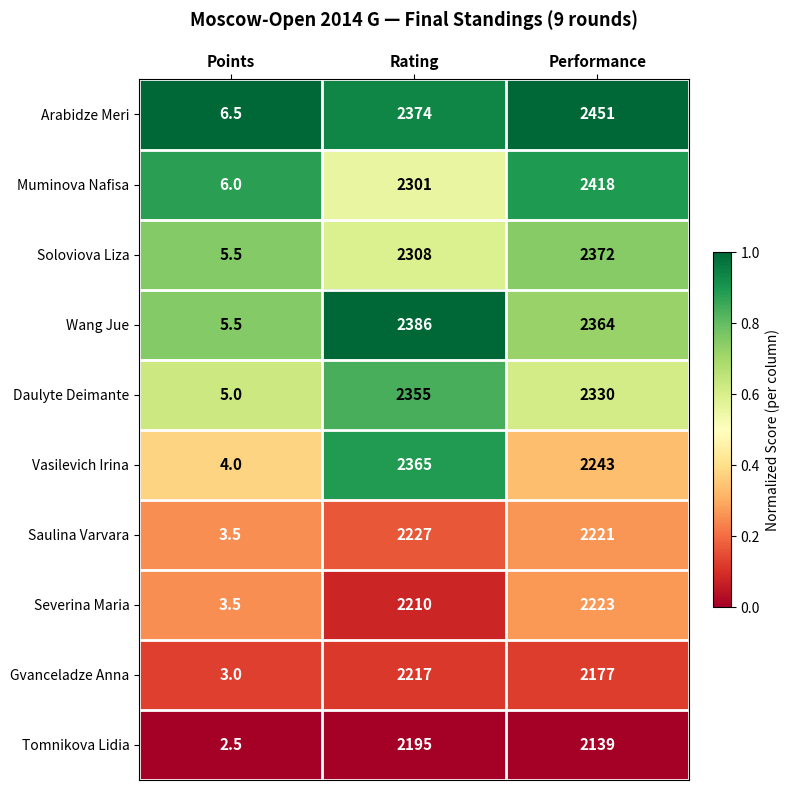

Reading right to left, list all the values displayed in this chart.

Arabidze Meri: Performance=2451.0	Rating=2374.0	Points=6.5
Muminova Nafisa: Performance=2418.0	Rating=2301.0	Points=6.0
Soloviova Liza: Performance=2372.0	Rating=2308.0	Points=5.5
Wang Jue: Performance=2364.0	Rating=2386.0	Points=5.5
Daulyte Deimante: Performance=2330.0	Rating=2355.0	Points=5.0
Vasilevich Irina: Performance=2243.0	Rating=2365.0	Points=4.0
Saulina Varvara: Performance=2221.0	Rating=2227.0	Points=3.5
Severina Maria: Performance=2223.0	Rating=2210.0	Points=3.5
Gvanceladze Anna: Performance=2177.0	Rating=2217.0	Points=3.0
Tomnikova Lidia: Performance=2139.0	Rating=2195.0	Points=2.5